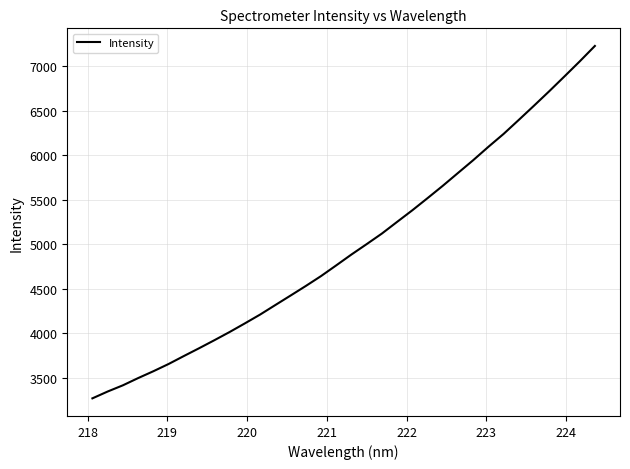

What is the maximum value shown in the chart?

7230.2